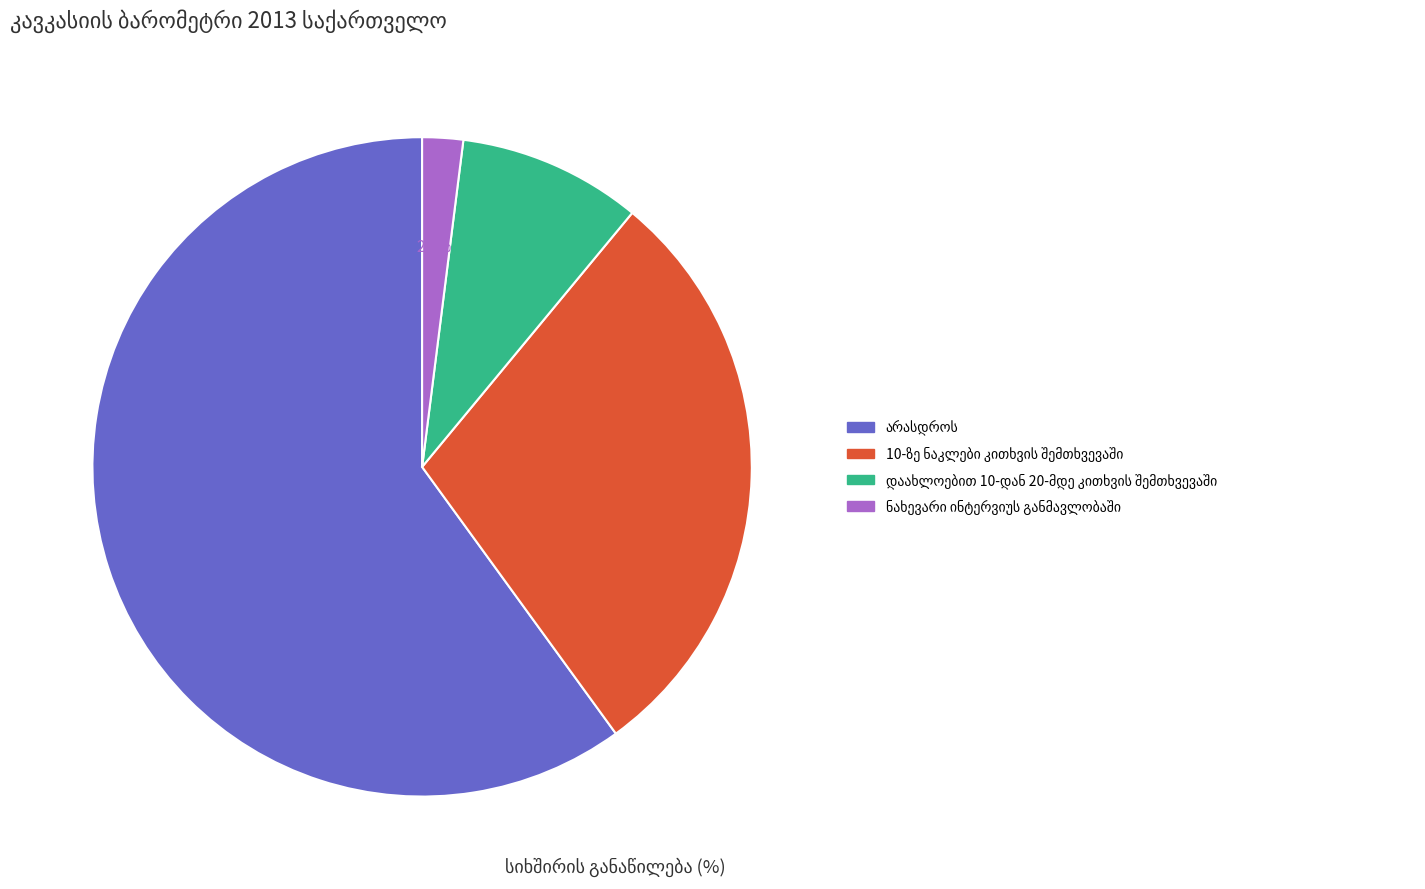

Is there a majority slice in this chart?

Yes